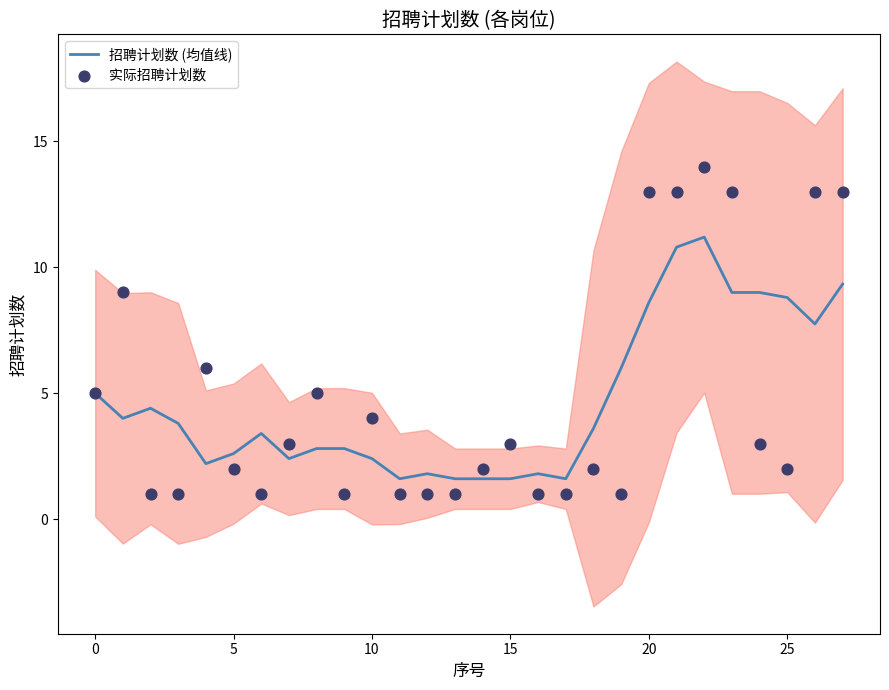

Which series contains the lowest Y value?

实际招聘计划数